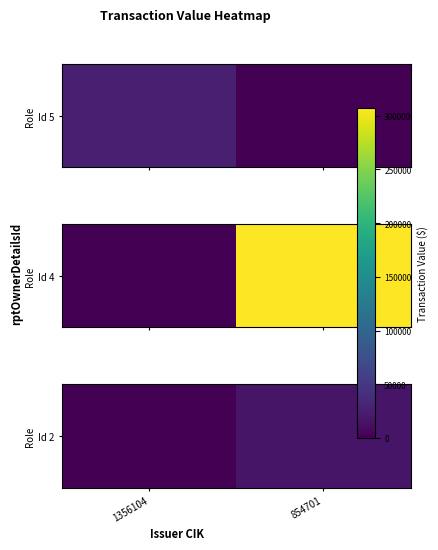

List the labels in order of value, largest first.

854701, 1356104